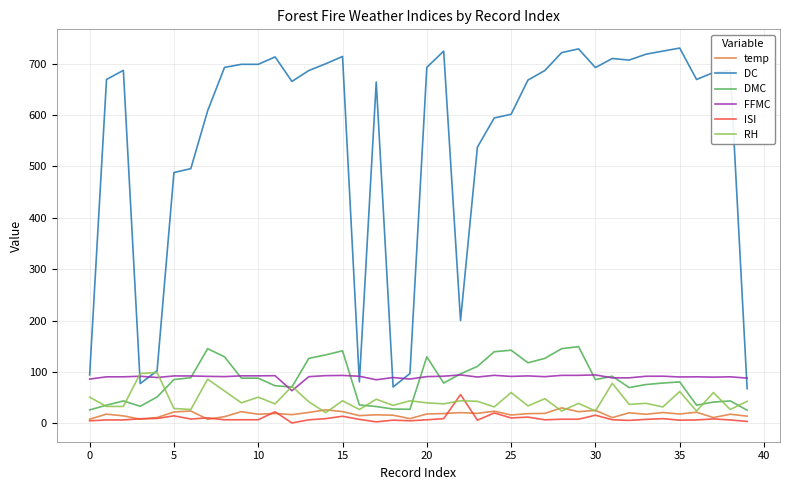

Which series ends up on top after the final intersection of FFMC and DC?

FFMC